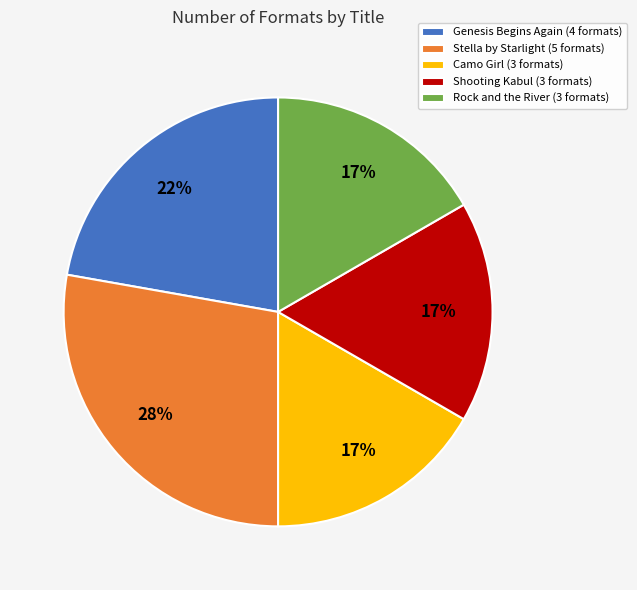

Combined, do Camo Girl (3 formats) and Shooting Kabul (3 formats) account for over 50%?

No